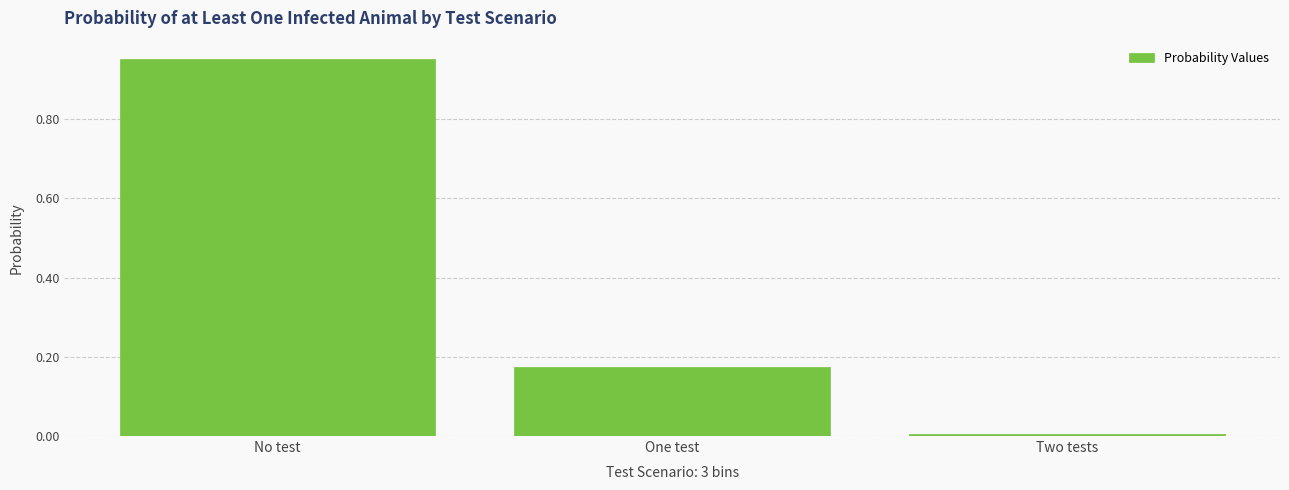

What position from the right is No test?

3